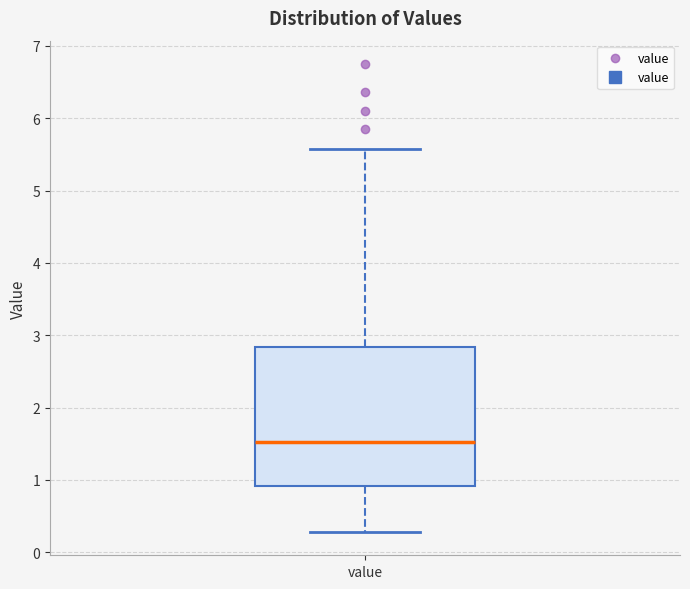

Where does the lower whisker of the box for value end on the y-axis? The values are not printed on the chart, so give them approximately, as read against the axis.

0.3